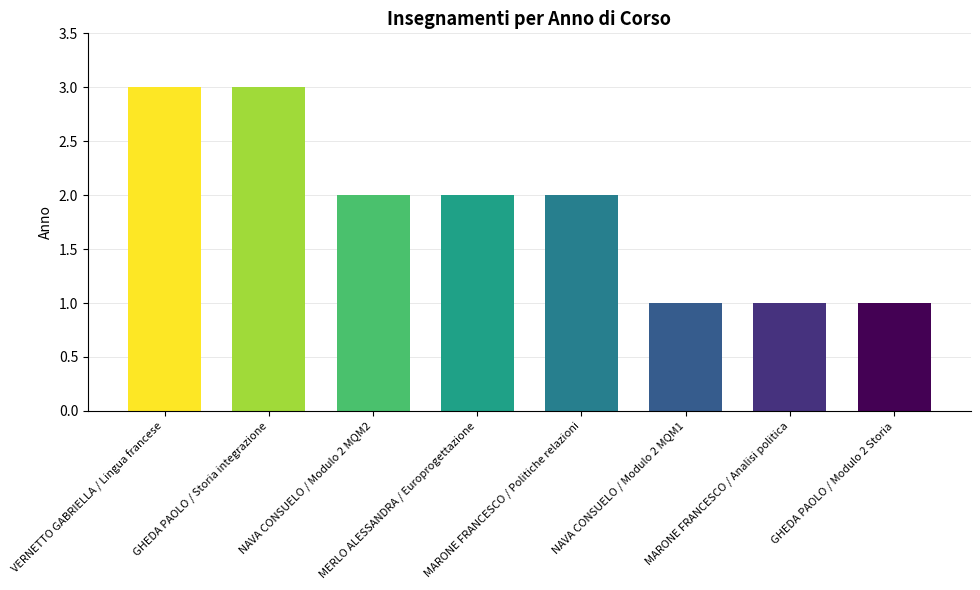

What is the sum of the values at MERLO ALESSANDRA / Europrogettazione and NAVA CONSUELO / Modulo 2 MQM1?

3